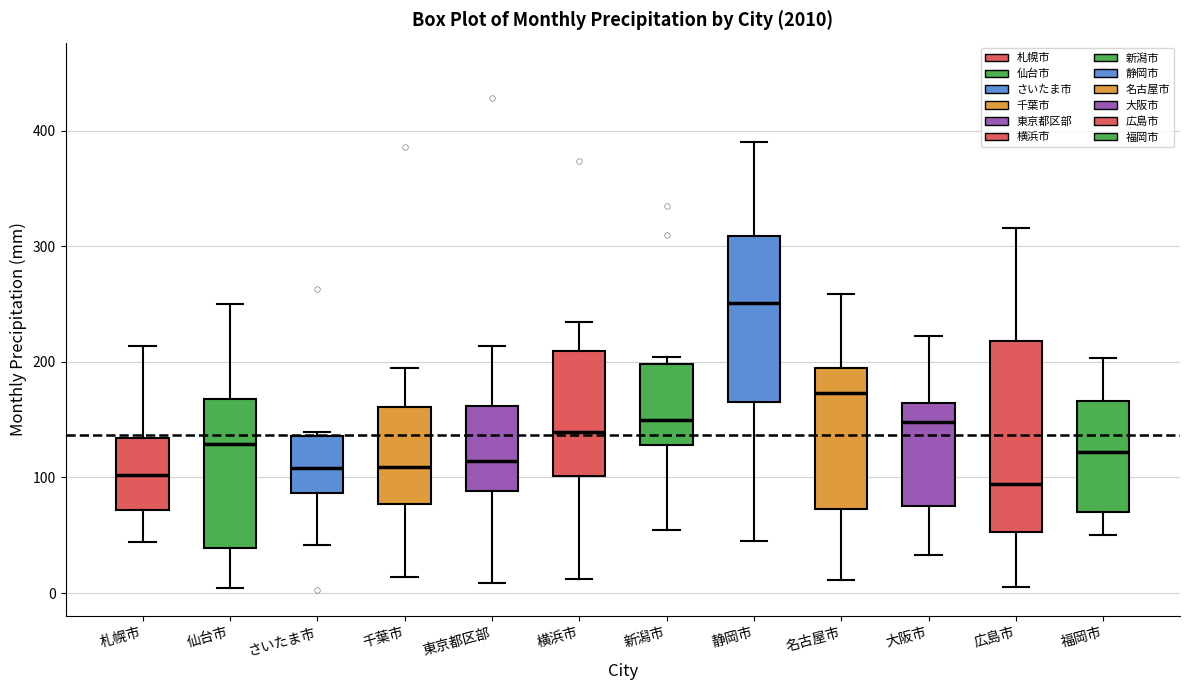

Reading left to right, read every box against the y-axis: the position of its median line, the range the box covers, and the ends of its whiskers. The values are not printed on the chart, so give them approximately, as read against the axis.

札幌市: median 100, box 70 to 130, whiskers 40 to 210
仙台市: median 130, box 40 to 170, whiskers 0 to 250
さいたま市: median 110, box 90 to 140, whiskers 40 to 140
千葉市: median 110, box 80 to 160, whiskers 10 to 190
東京都区部: median 110, box 90 to 160, whiskers 10 to 210
横浜市: median 140, box 100 to 210, whiskers 10 to 230
新潟市: median 150, box 130 to 200, whiskers 50 to 200 (just above the box's upper edge)
静岡市: median 250, box 170 to 310, whiskers 50 to 390
名古屋市: median 170, box 70 to 200, whiskers 10 to 260
大阪市: median 150, box 70 to 160, whiskers 30 to 220
広島市: median 90, box 50 to 220, whiskers 10 to 320
福岡市: median 120, box 70 to 170, whiskers 50 to 200